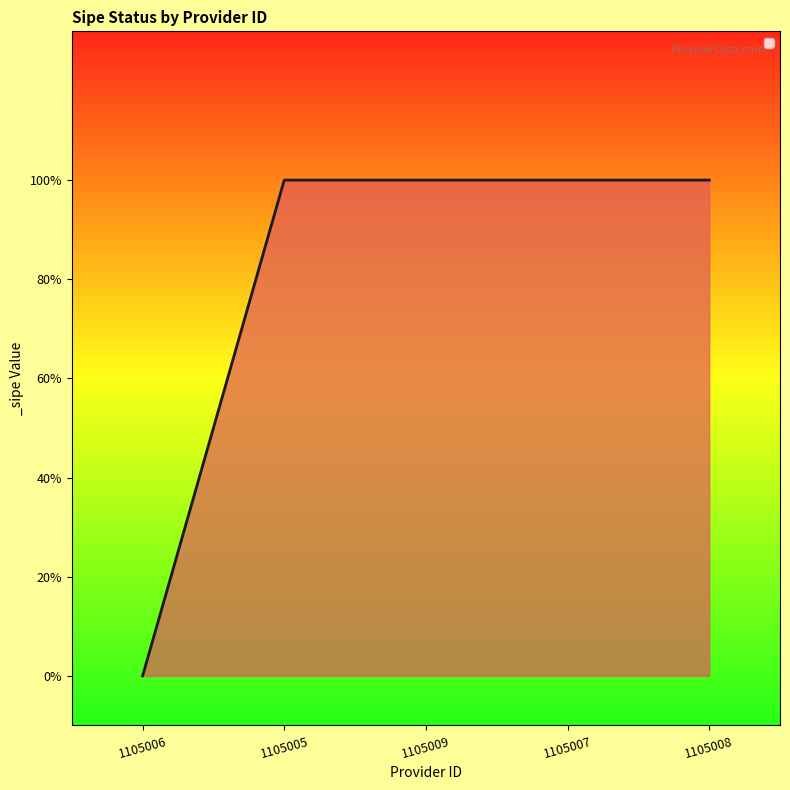

Does the chart display data point markers on the line(s)?

No